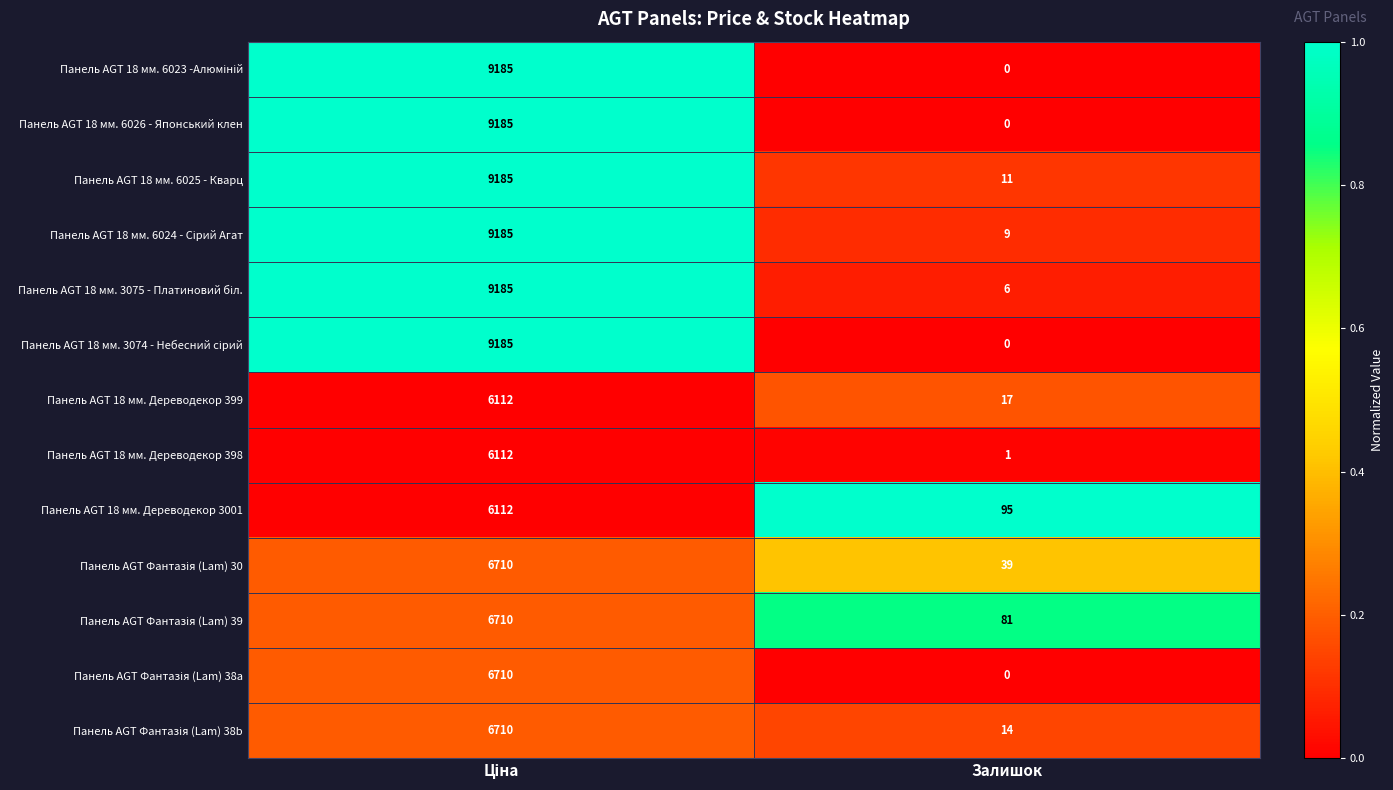

Count the number of categories in the chart.

2